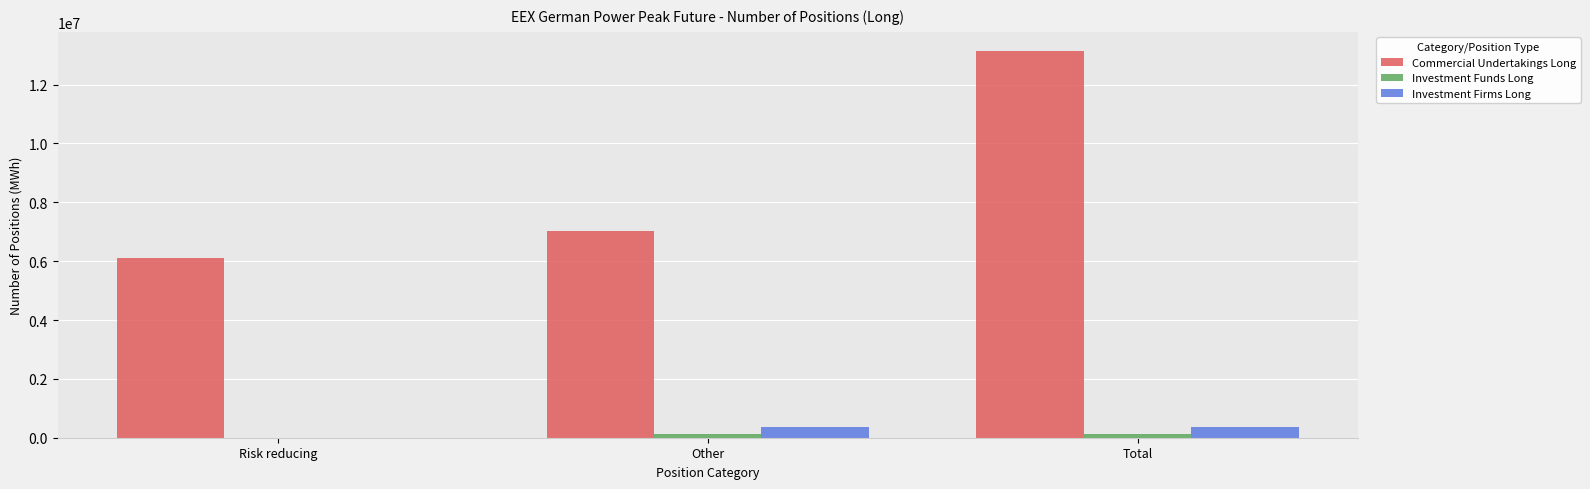

What is the highest value of the Commercial Undertakings Long series?

13135056